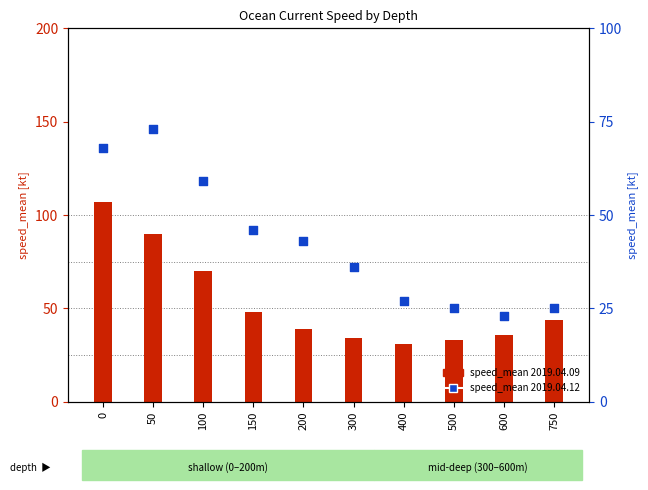

Which series reaches the minimum Y coordinate?

speed_mean 2019.04.12